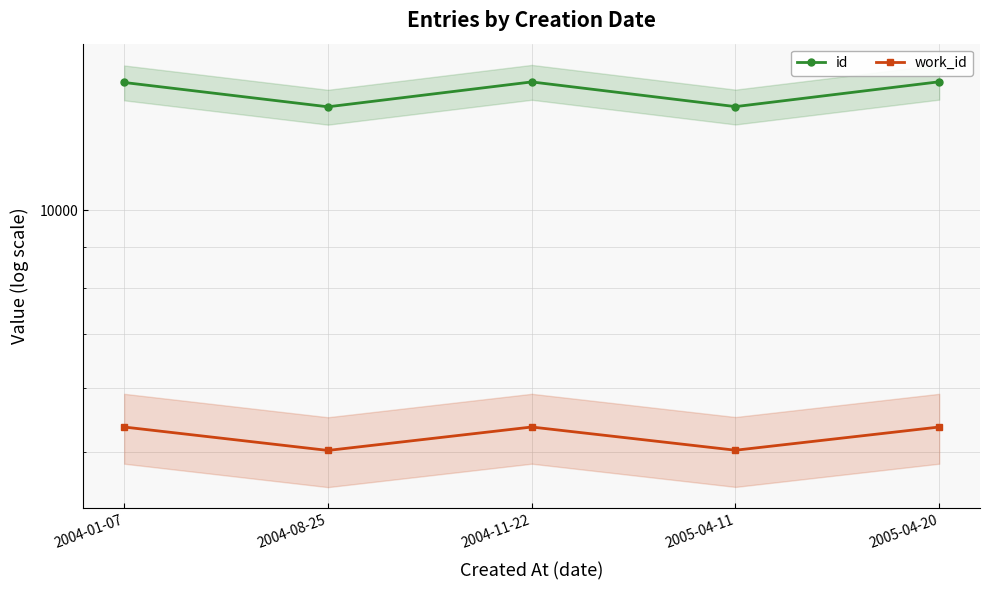

At which label does work_id reach its peak?

2004-01-07